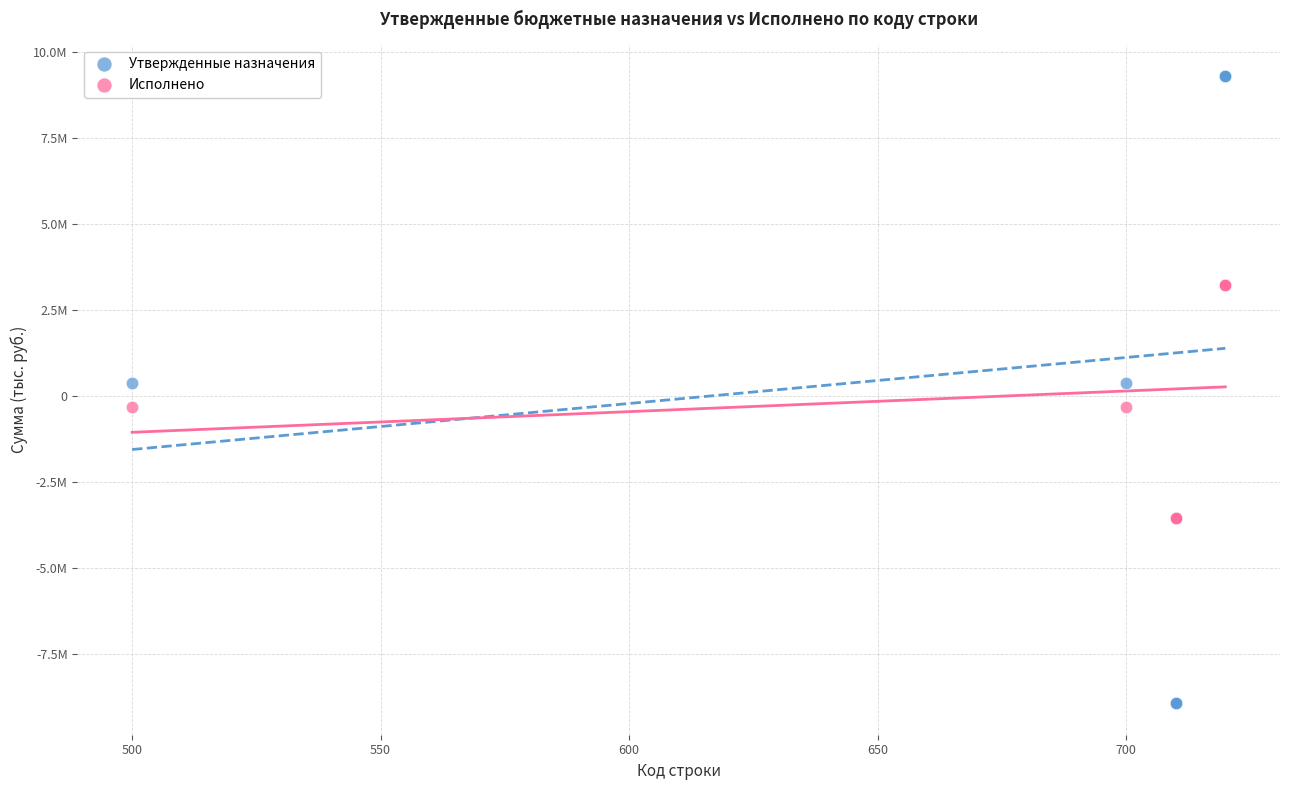

Which series has the widest spread of Y values?

Утвержденные назначения